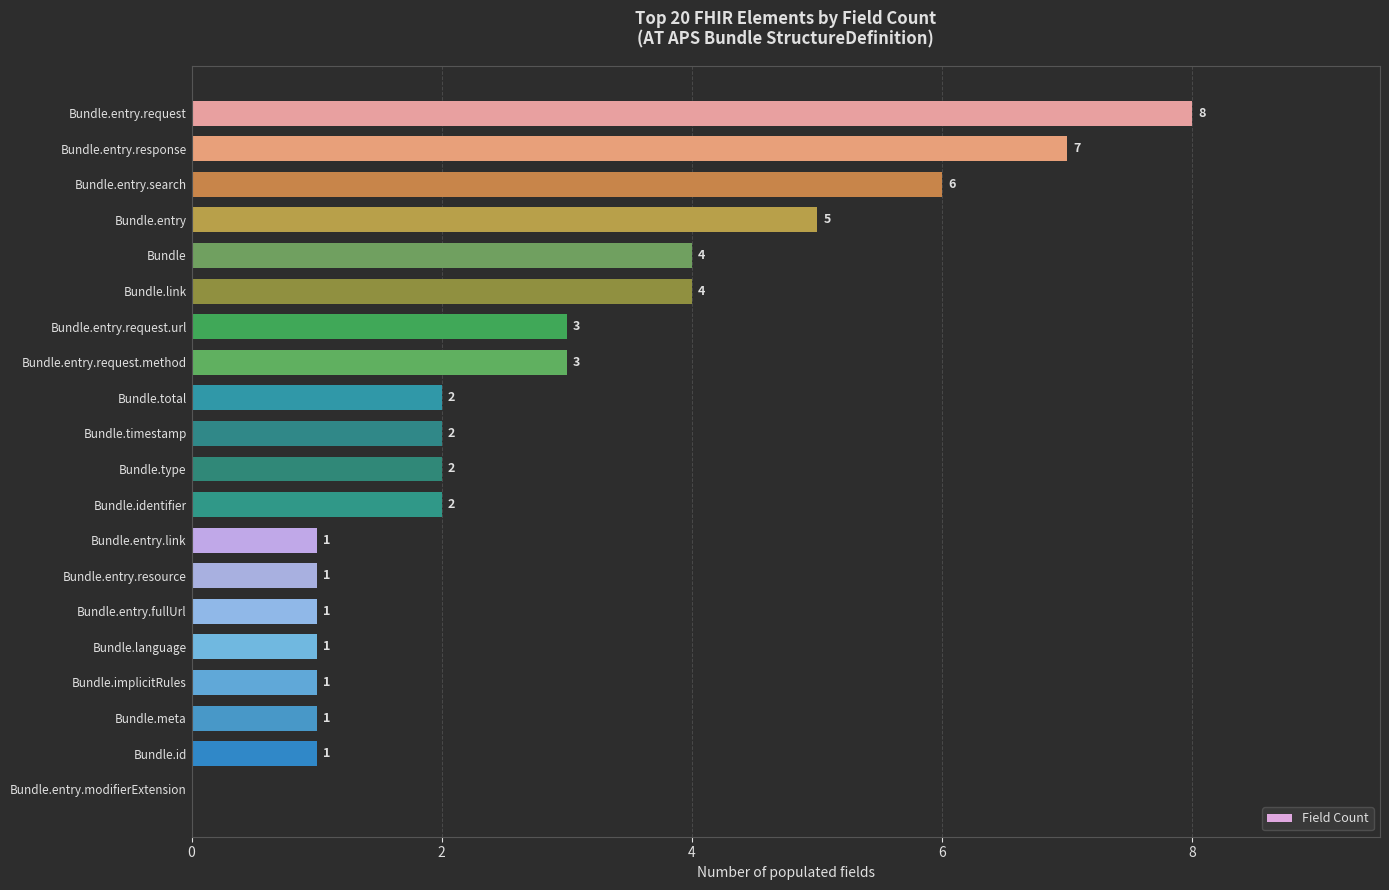

How many positive values are there?

19